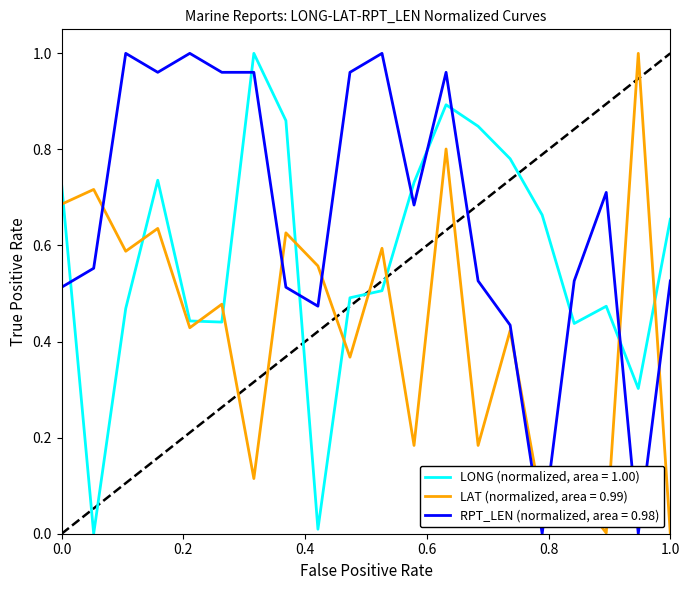

After their last crossing, which series has the higher values: LONG (normalized, area = 1.00) or LAT (normalized, area = 0.99)?

LONG (normalized, area = 1.00)